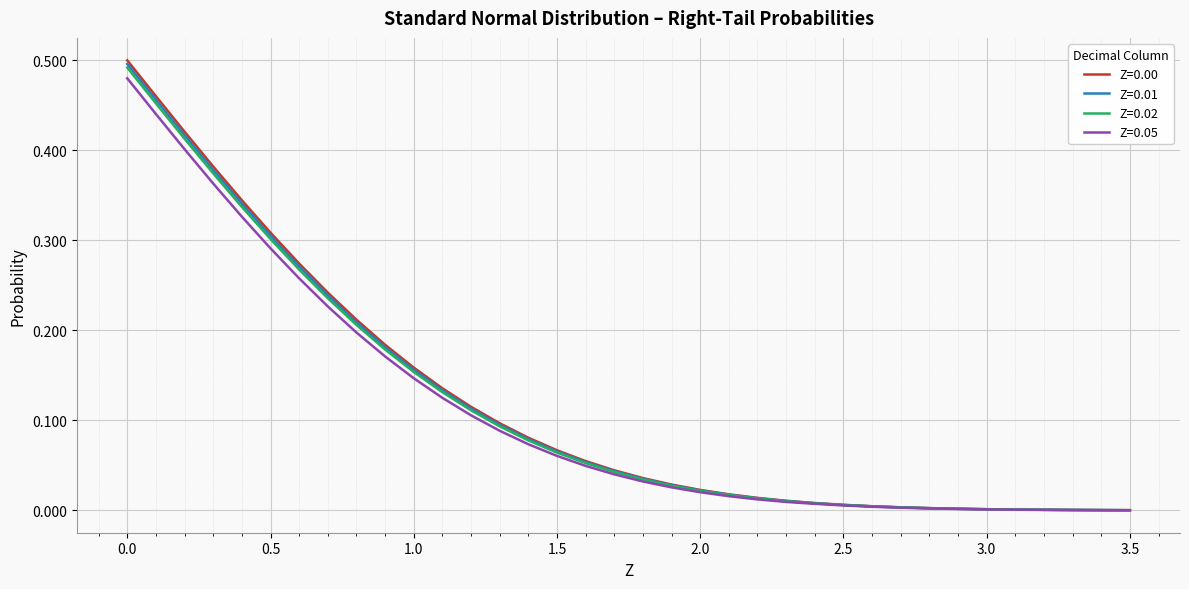

Which series has the largest range (max minus min)?

Z=0.00